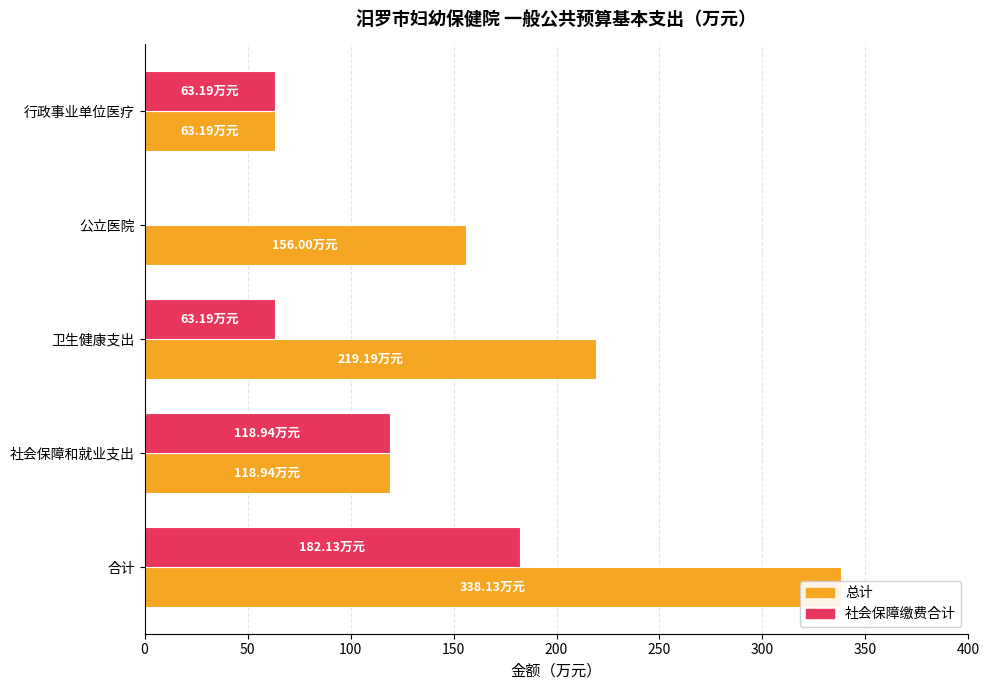

The value of 总计 at 社会保障和就业支出 is 213.0. True or false?

False